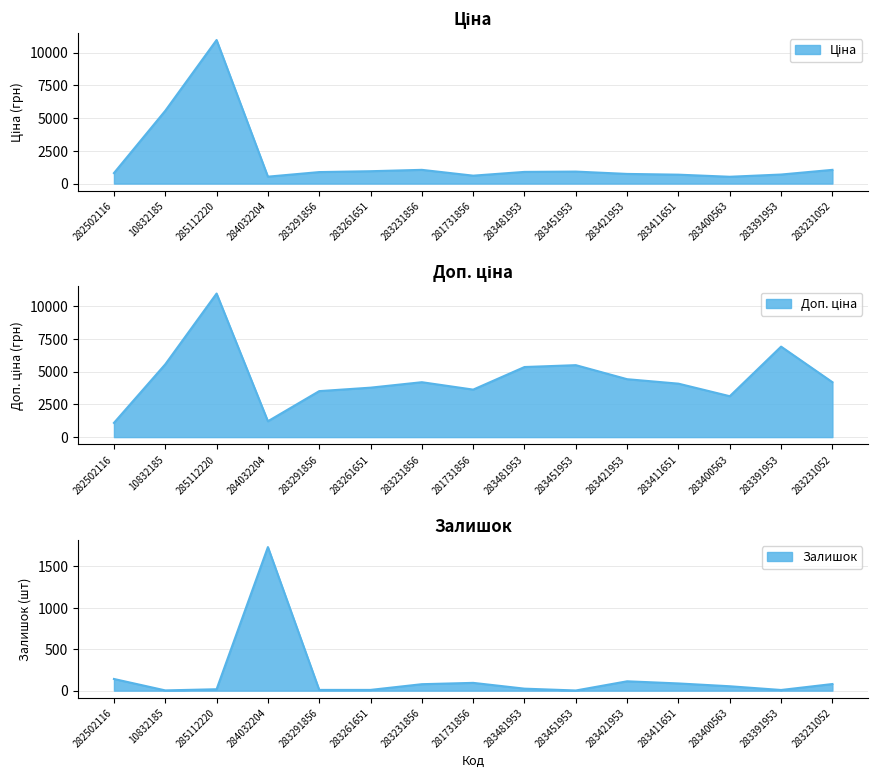

What is the sum of the Ціна values at 283261651 and 283231856?

1992.6